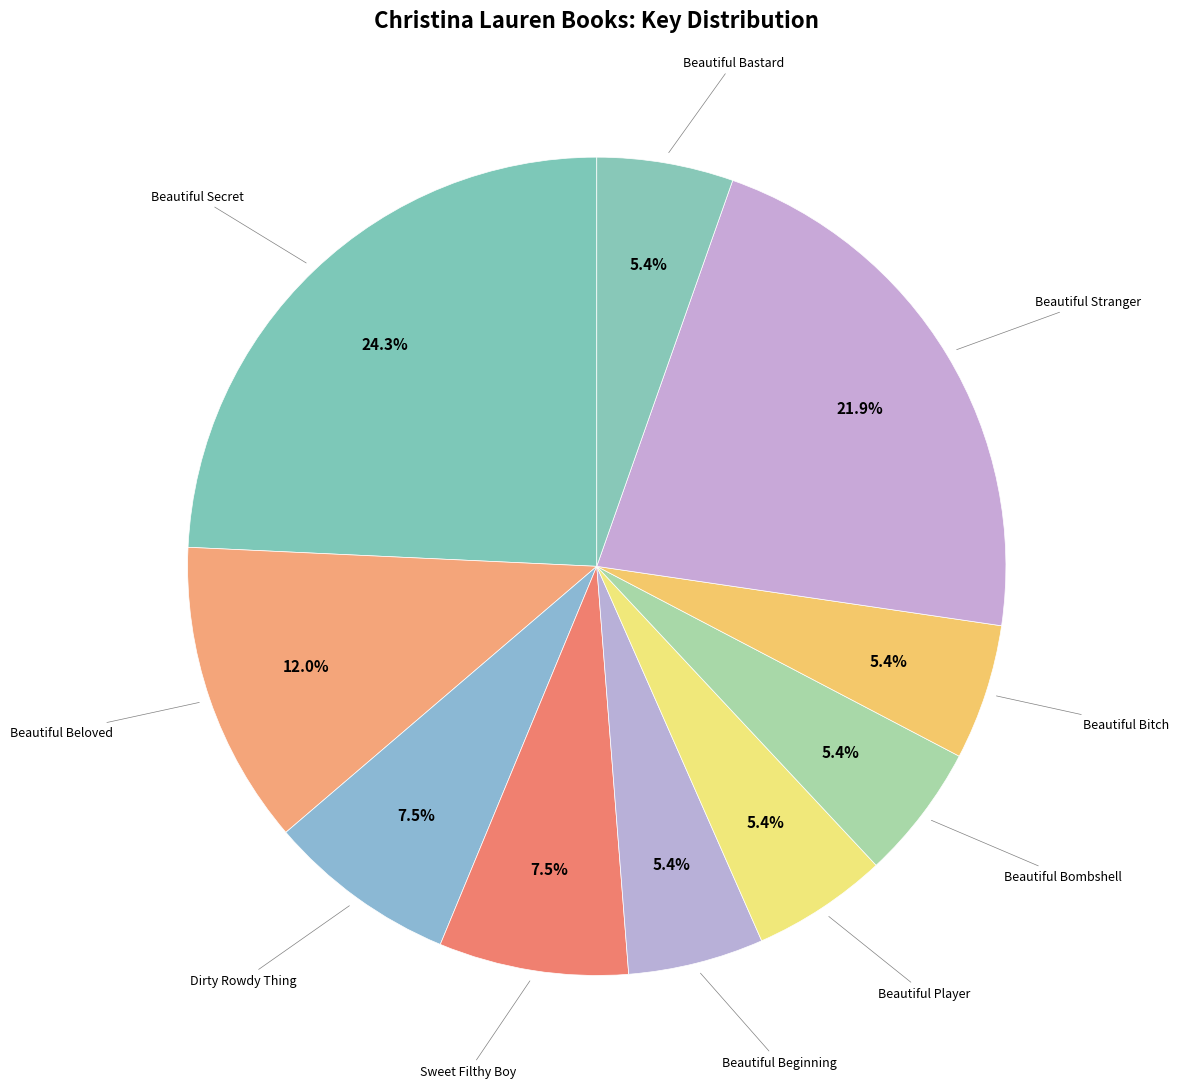

To the nearest percent, what is the difference between the Beautiful Beloved and Beautiful Player slice percentages?

7%